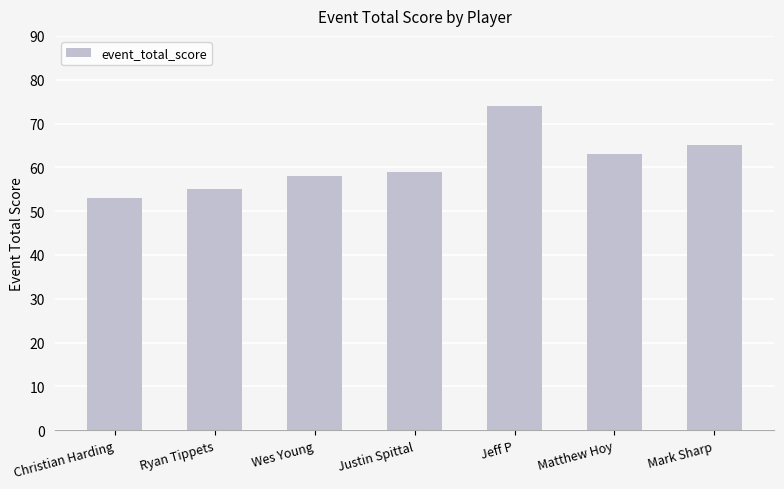

Approximately how many times larger is the value at Wes Young compared to Christian Harding?

1.1